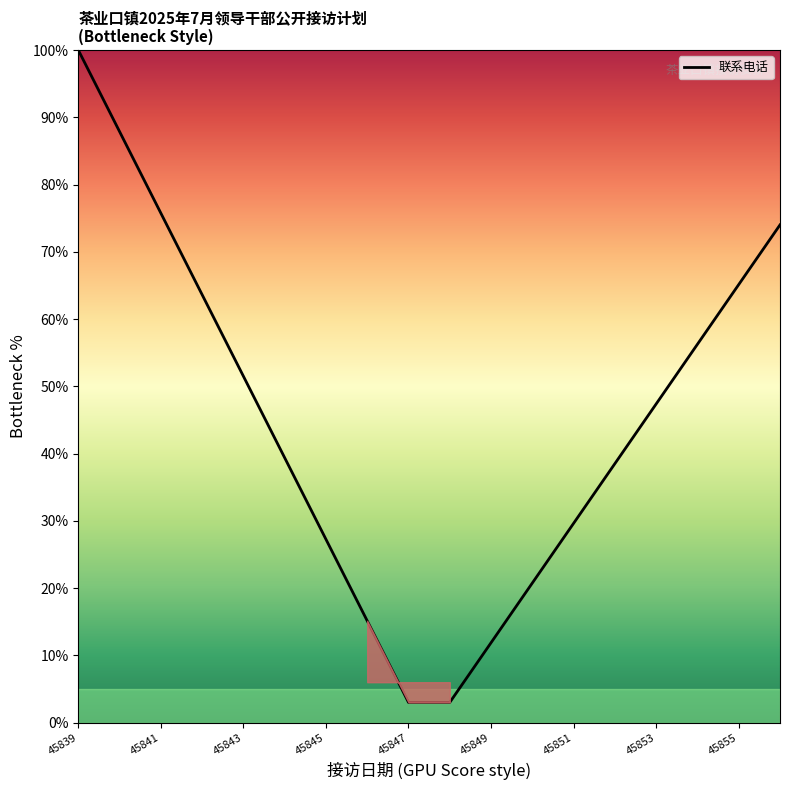

What is the greatest value displayed?

100.0